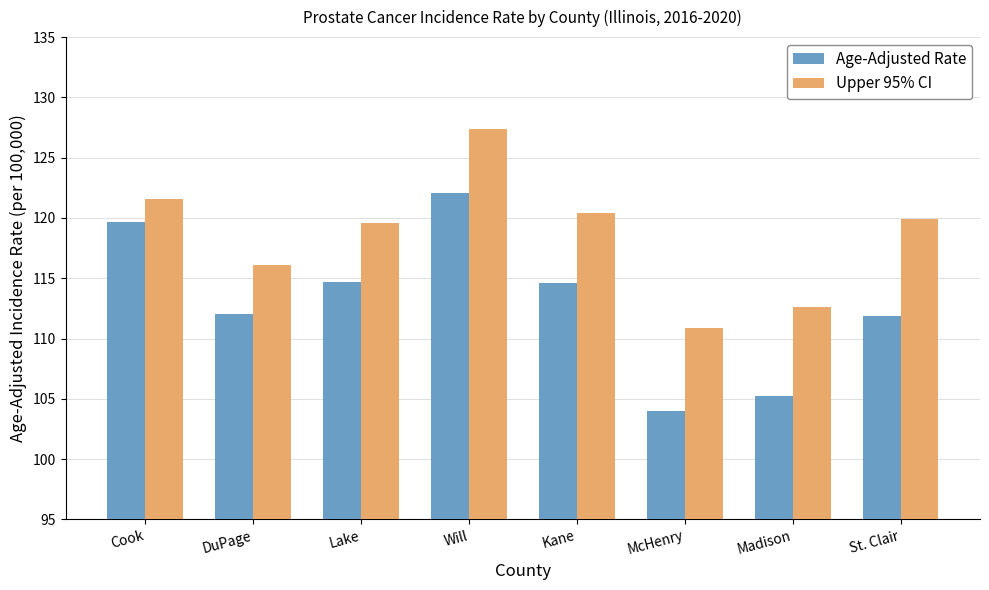

What is the label of the 1st bar from the right?

St. Clair